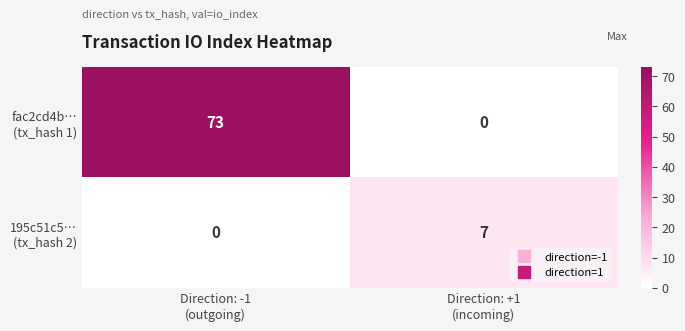

What is the maximum value shown in the chart?

73